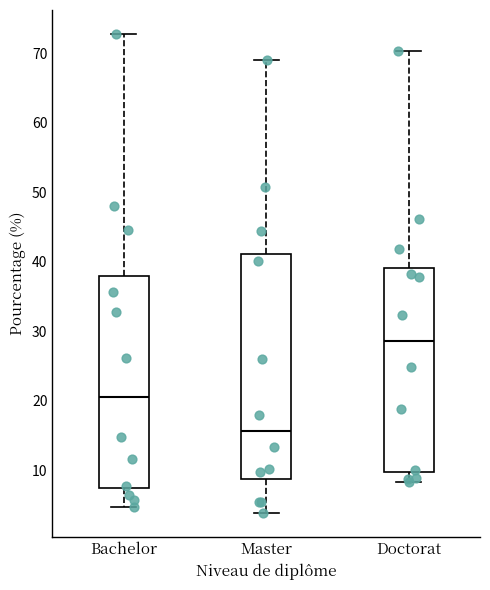

Reading left to right, read every box against the y-axis: the position of its median line, the range the box covers, and the ends of its whiskers. The values are not printed on the chart, so give them approximately, as read against the axis.

Bachelor: median 21, box 7 to 38, whiskers 5 to 73
Master: median 16, box 9 to 41, whiskers 4 to 69
Doctorat: median 29, box 10 to 39, whiskers 8 to 70